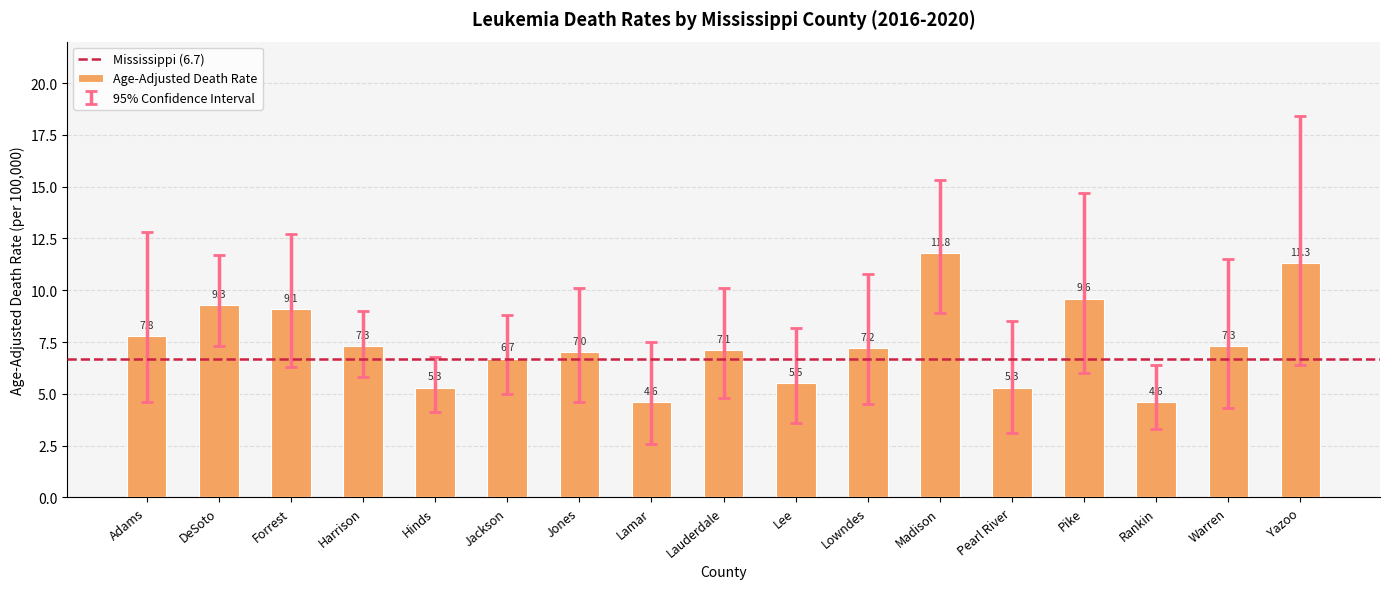

What is the change in value from Rankin to Warren?

+2.7